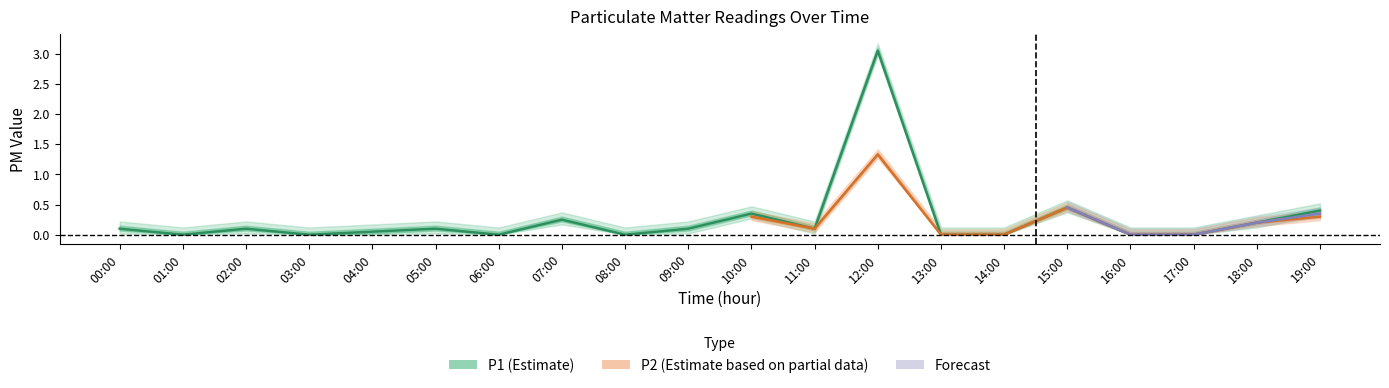

How many values are above zero?

12